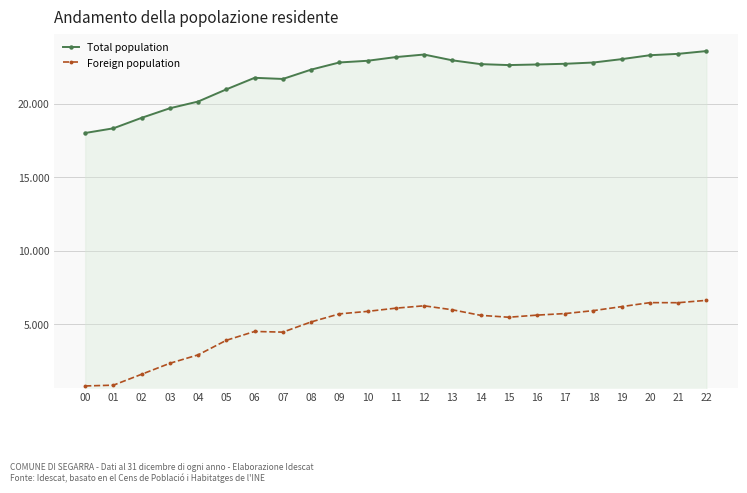

True or false: Foreign population has more than 2 points higher than both neighbors.

True